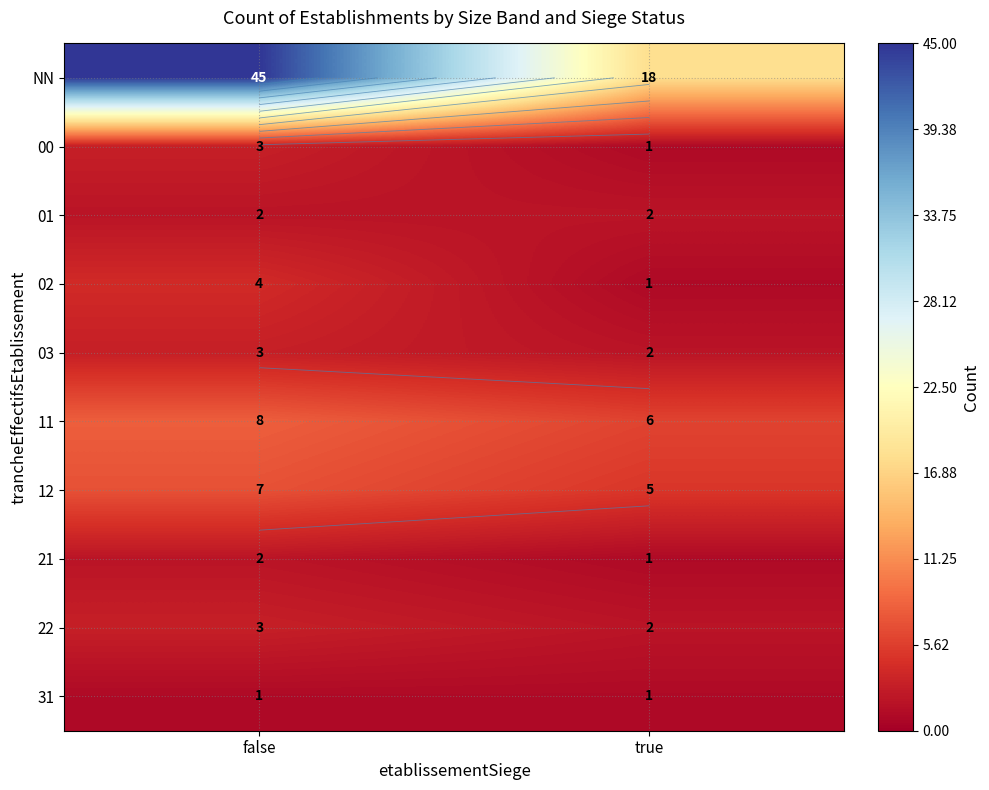

List the labels in order of 00 value, smallest first.

true, false